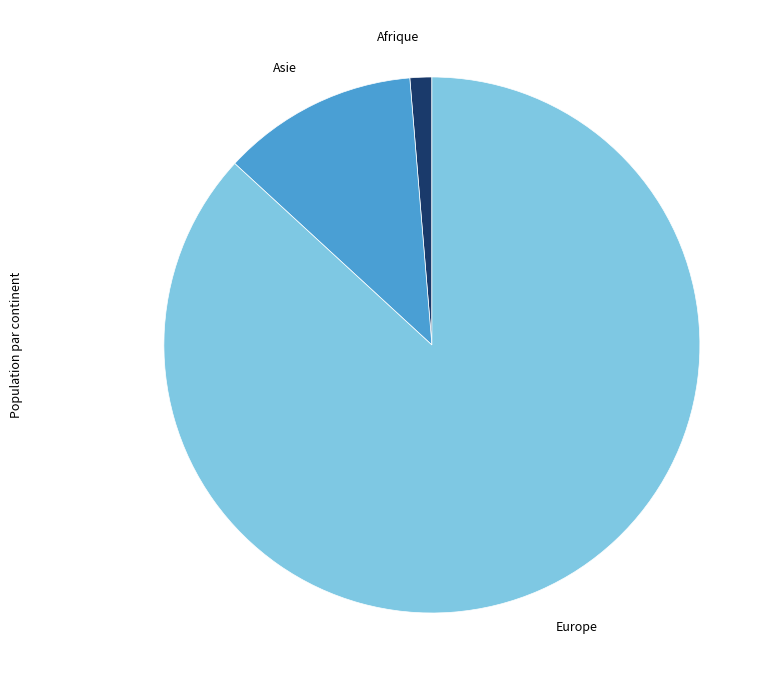

Between Asie and Afrique, which is larger?

Asie